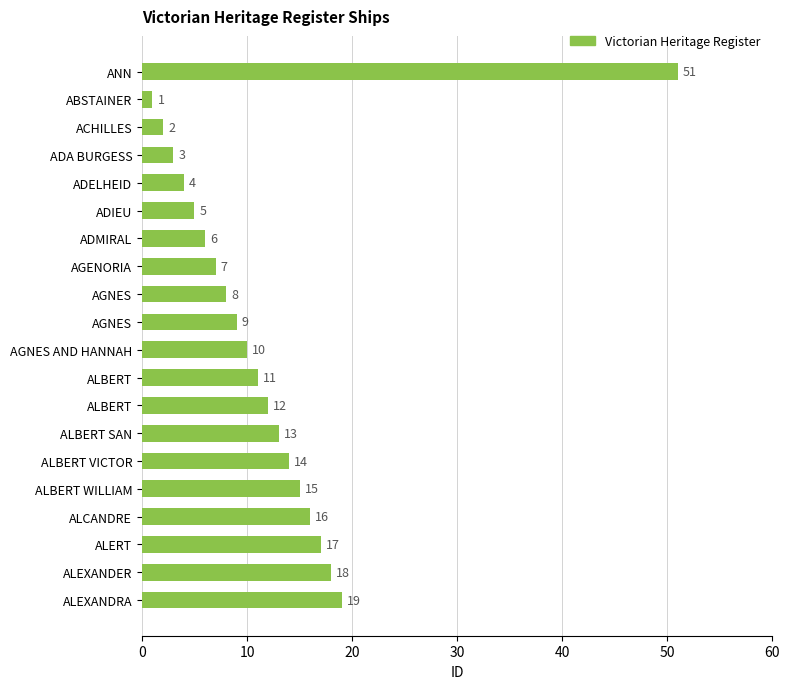

Count the number of categories in the chart.

20